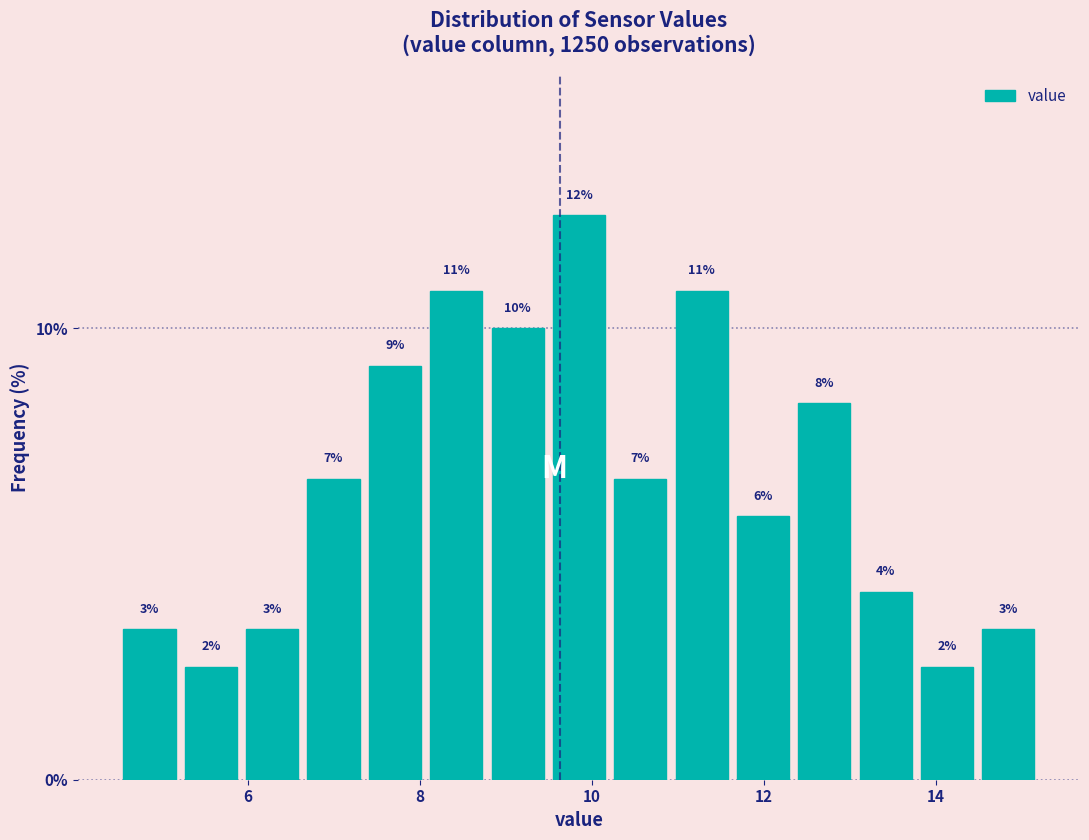

Around what value on the x-axis is the tallest bar? Give the approximate position of its centre, as read against the axis.

9.8